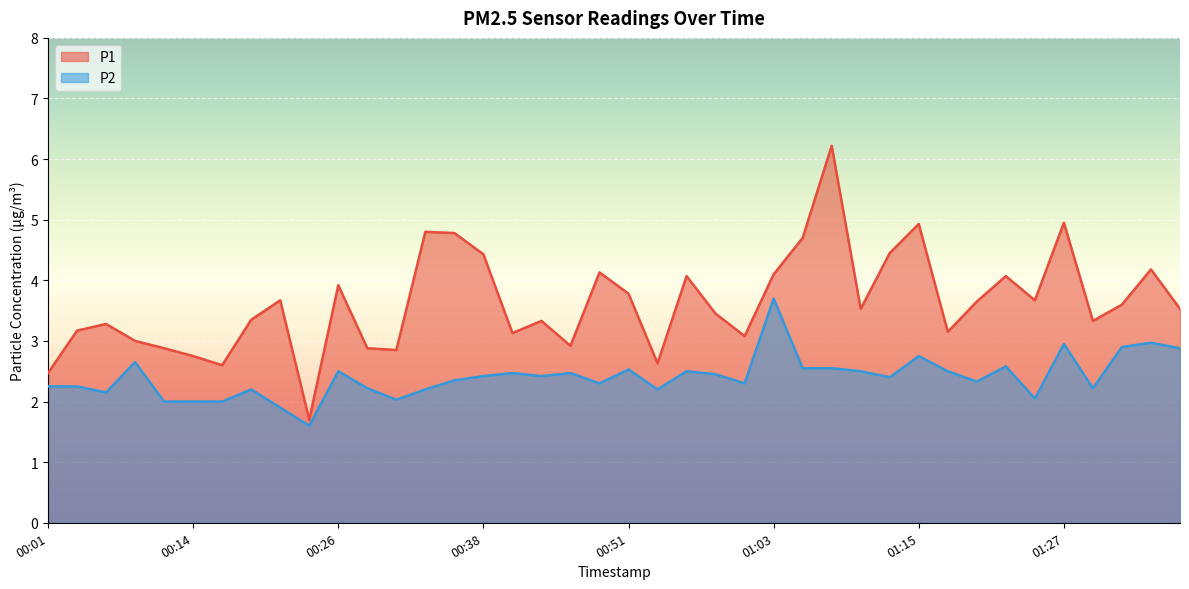

True or false: P2 has a value of 1.4 at 01:15.

False